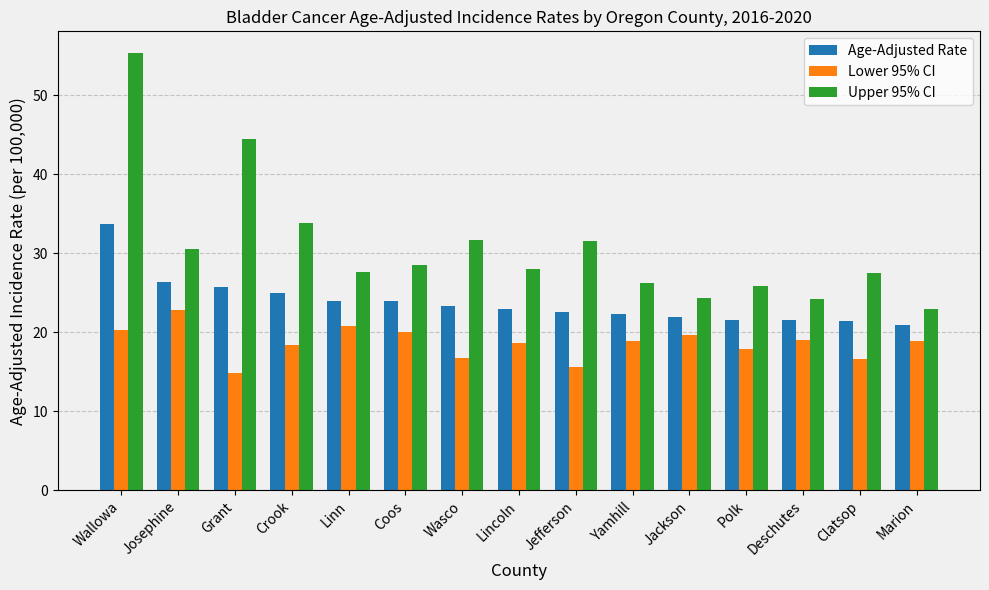

What is the difference between the maximum and minimum values in the Lower 95% CI series?

8.0